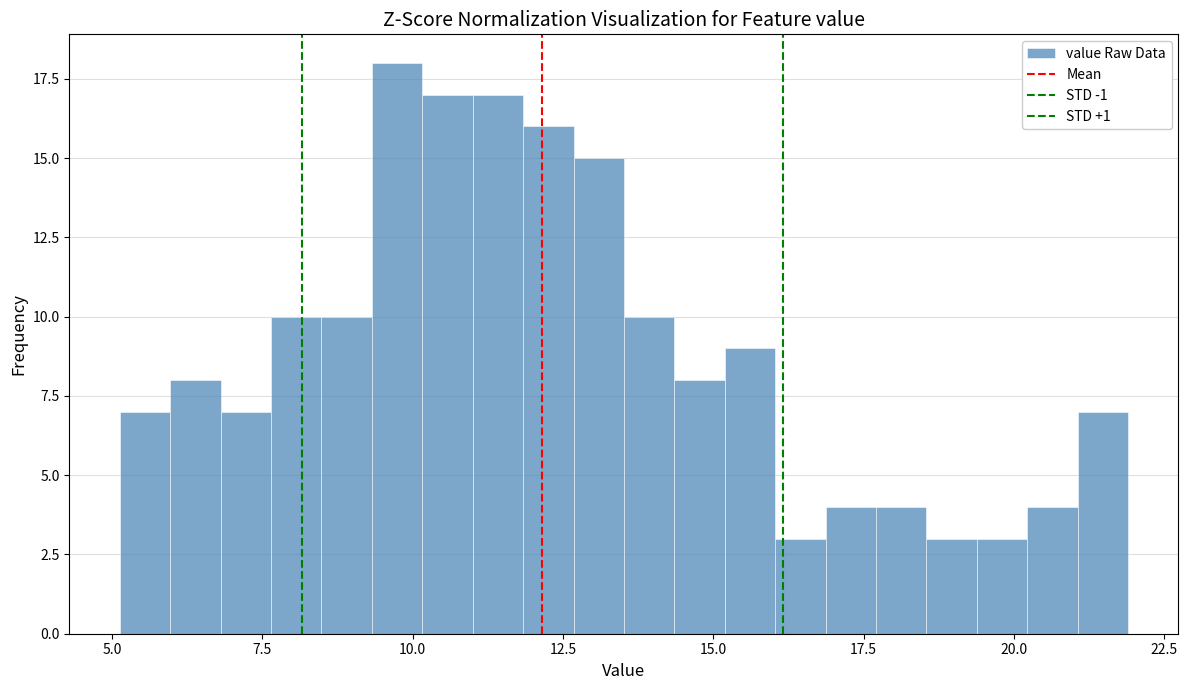

Around what value on the x-axis is the tallest bar? Give the approximate position of its centre, as read against the axis.

9.5